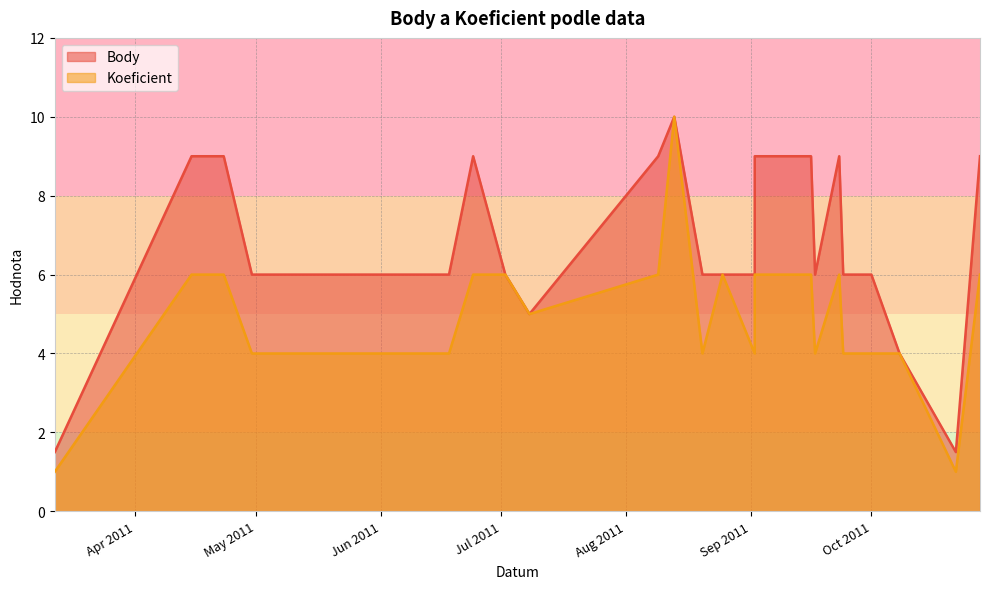

Which series has the largest total across all categories?

Body